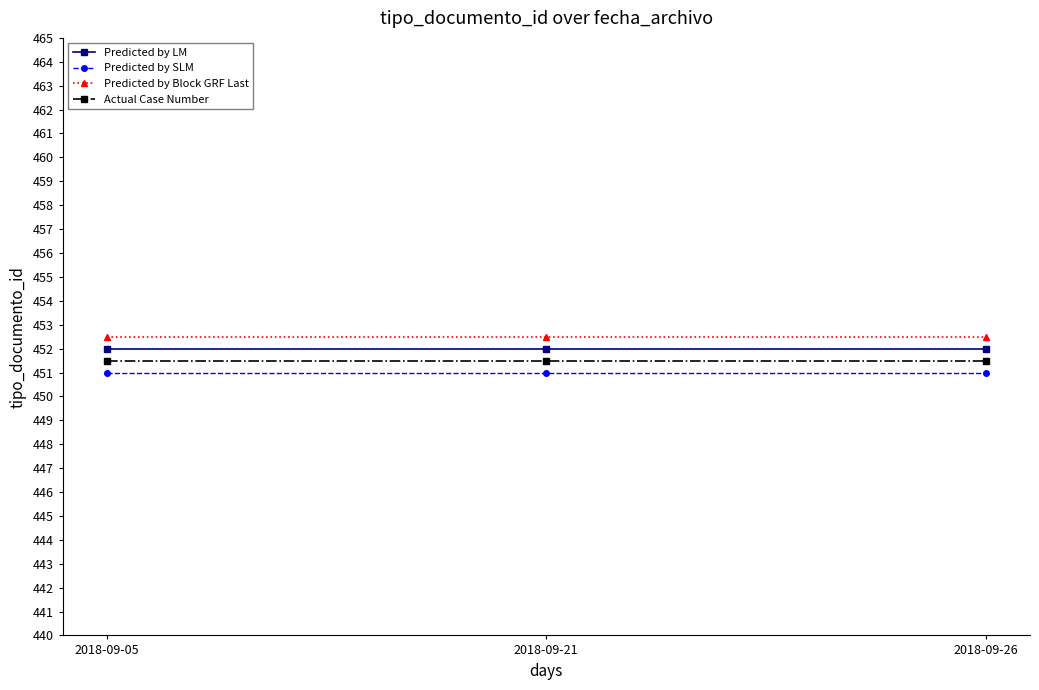

Which series has the largest total across all categories?

Predicted by Block GRF Last